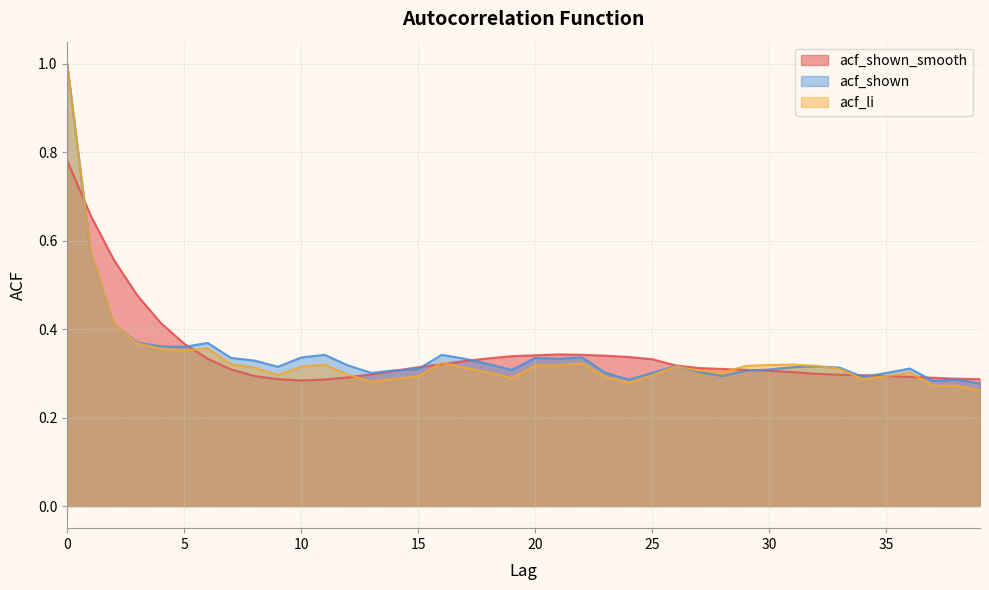

True or false: acf_li and acf_shown_smooth cross at least once.

True